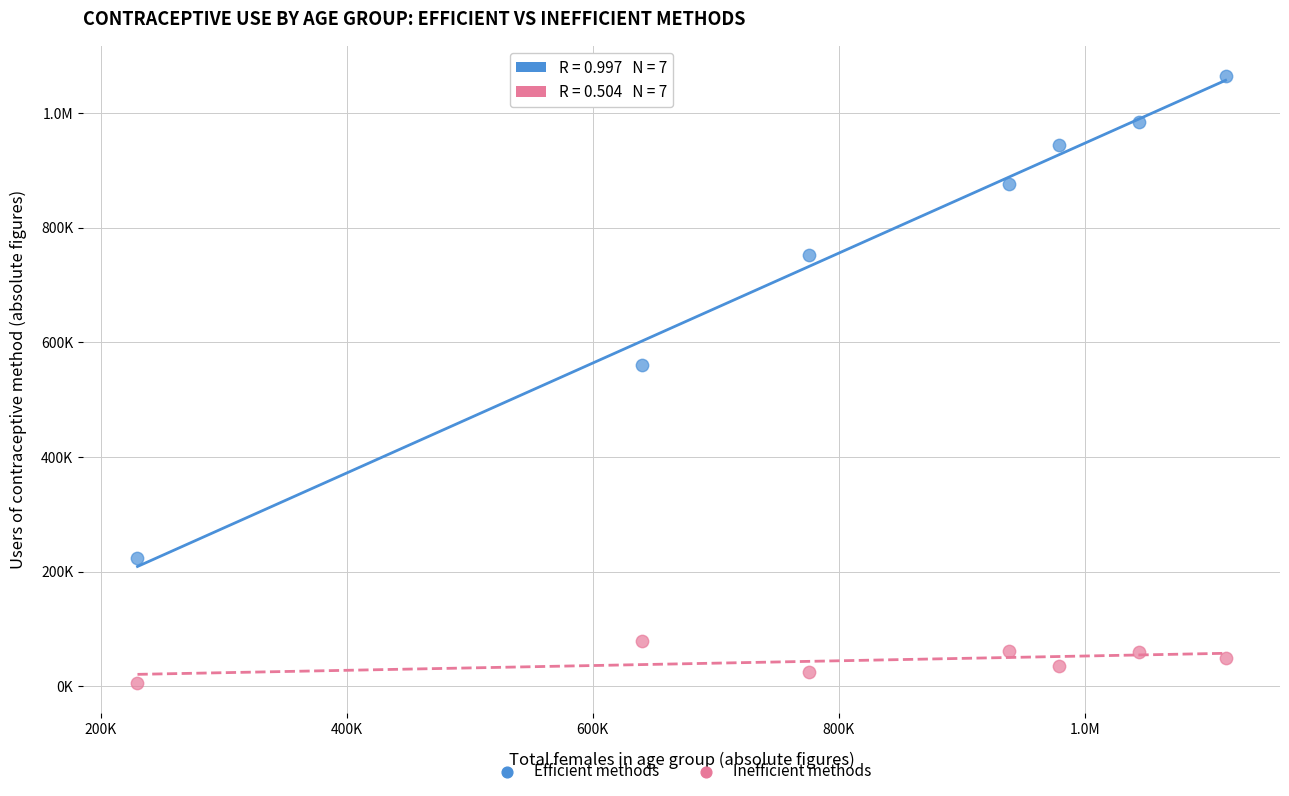

What are all the series names shown in the legend?

Efficient methods, Inefficient methods